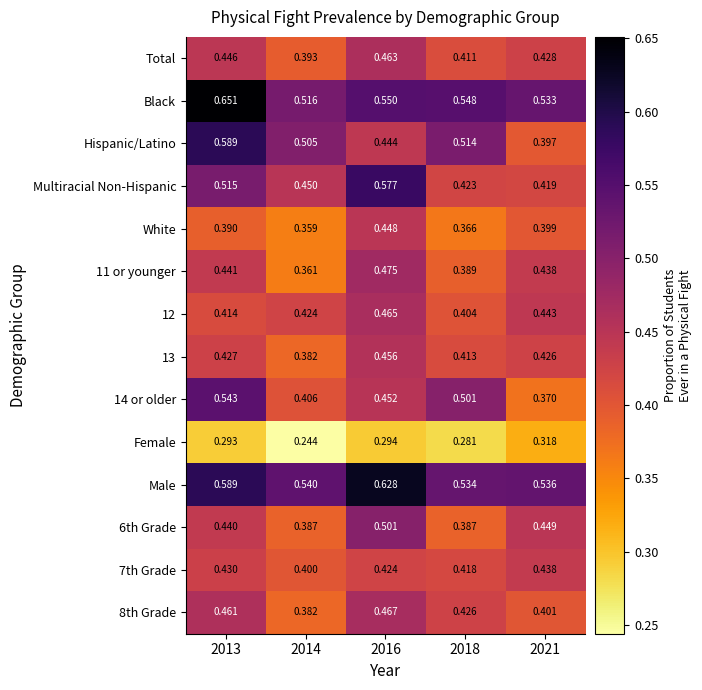

Is the value of Female at 2014 greater than the value of Hispanic/Latino at 2014?

No